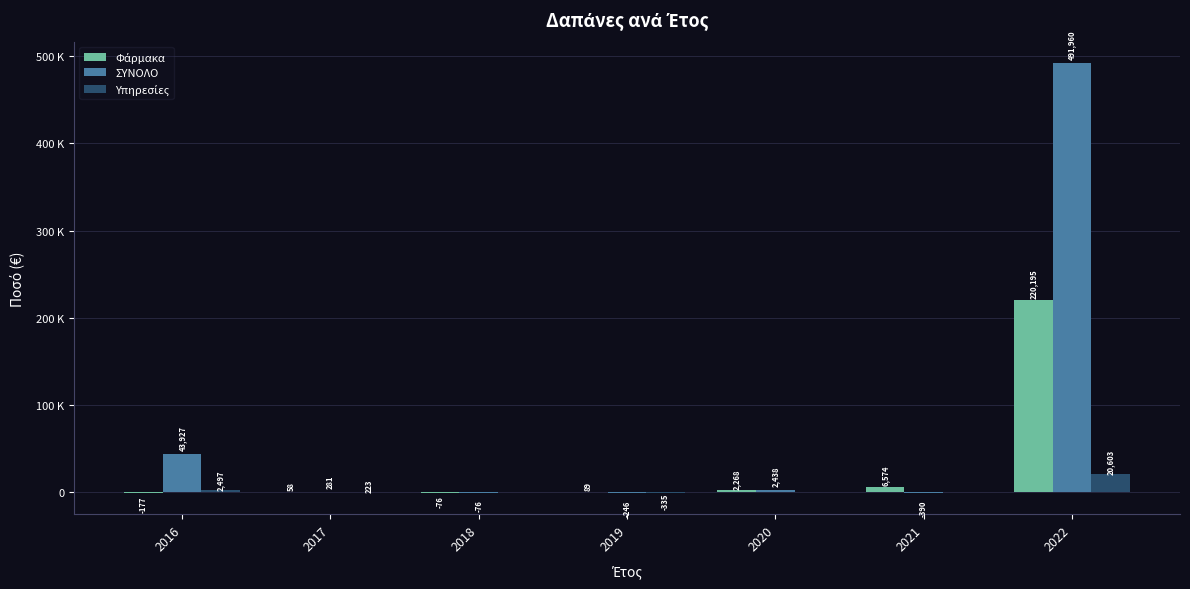

At how many categories does at least one series exceed 339946?

1